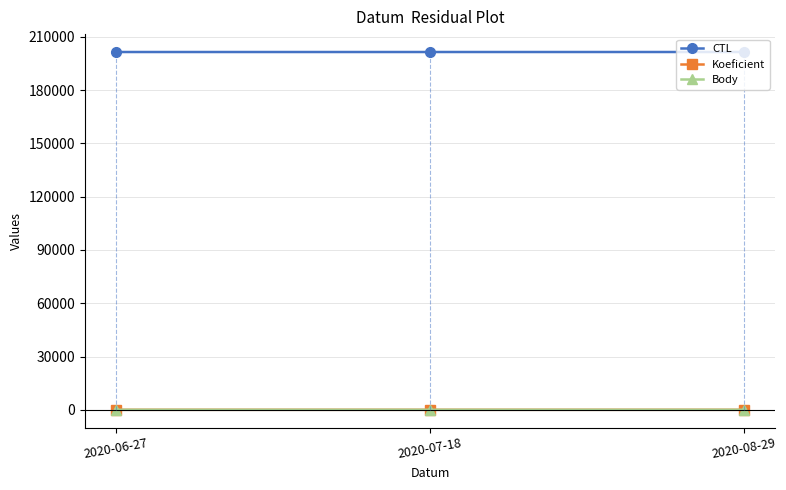

How many categories are shown in the chart?

3